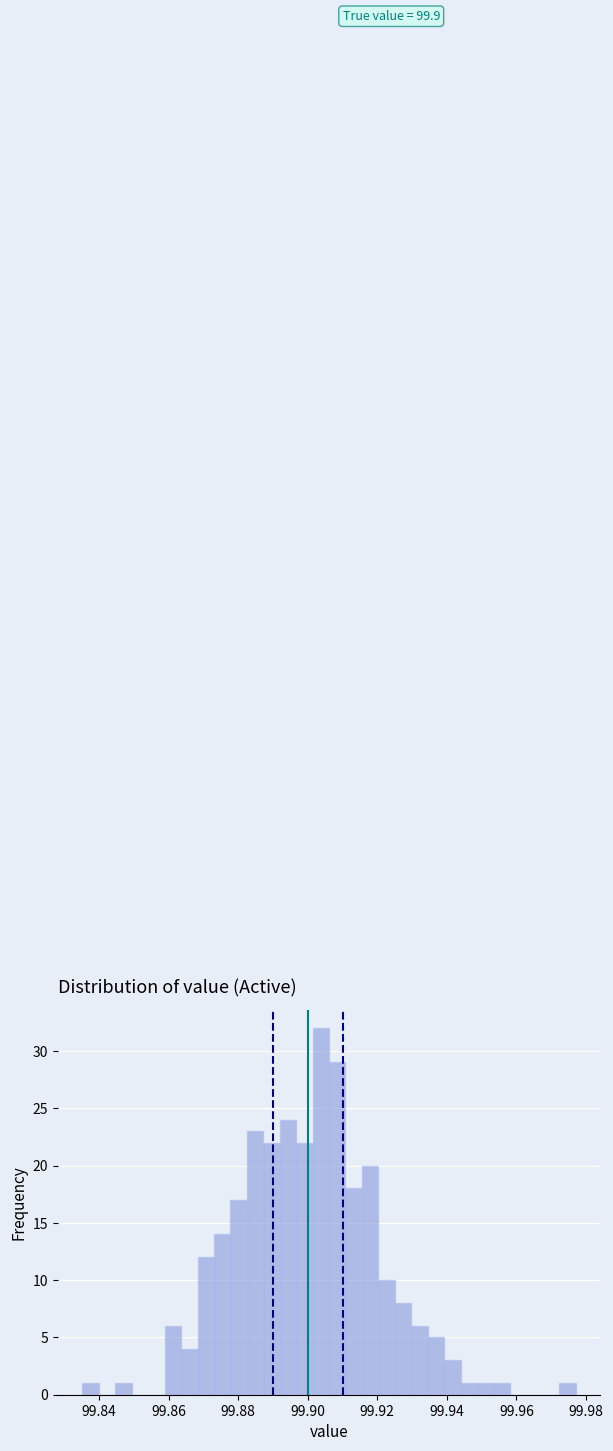

Read against the x-axis, roughly where is the centre of the tallest bar?

99.904